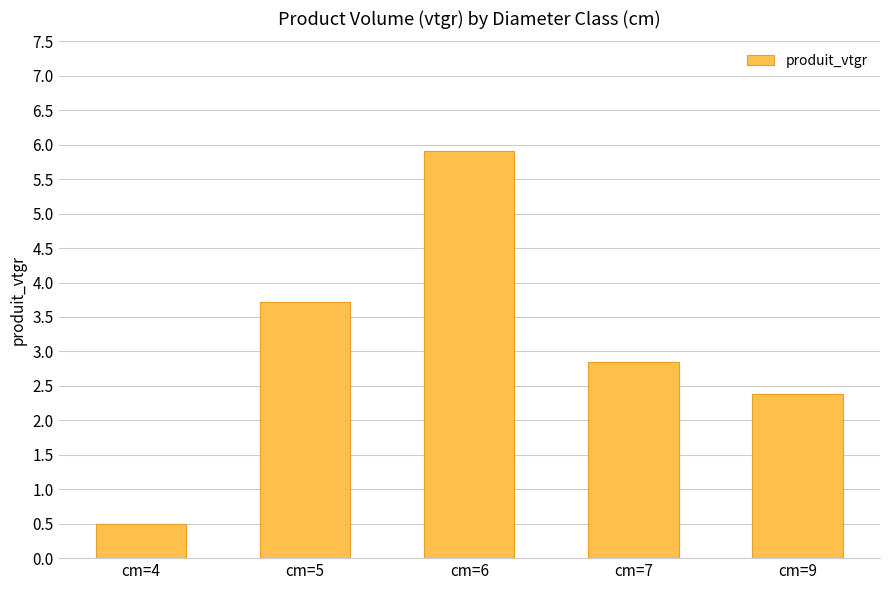

What is the value of the 2nd bar from the left?

3.7